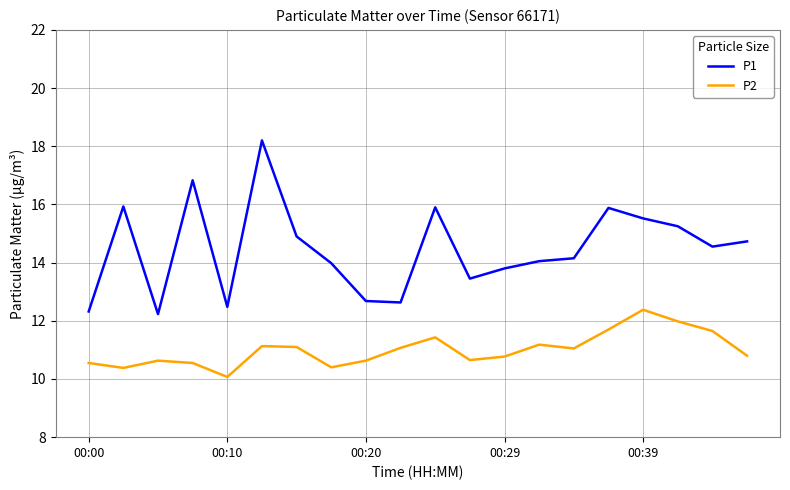

List the series in order of their overall mean, highest first.

P1, P2